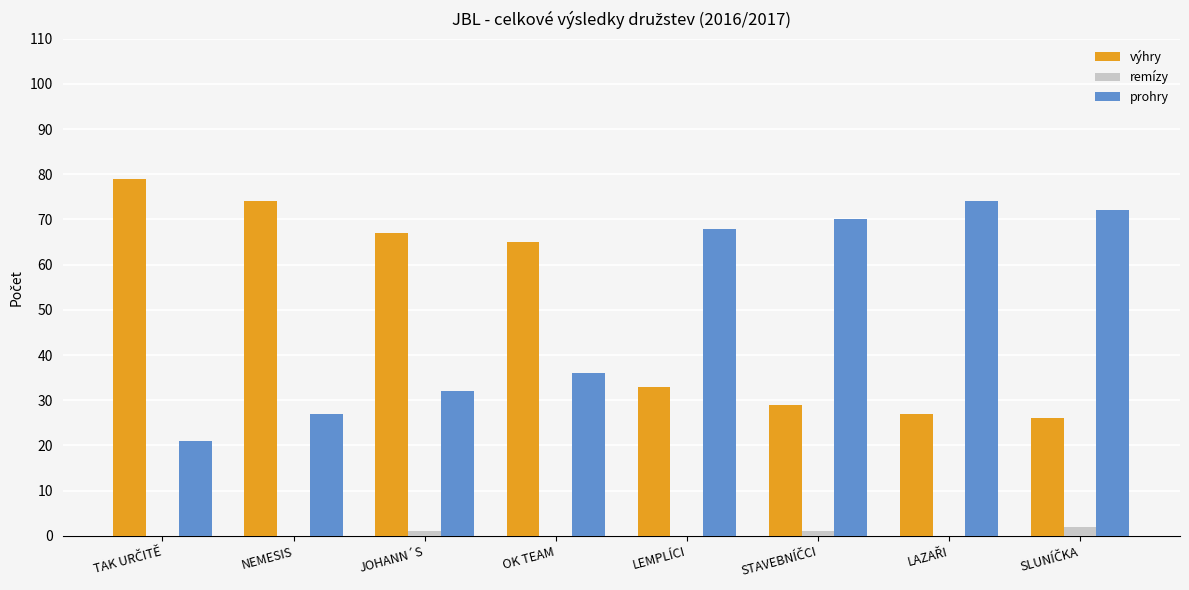

Reading left to right, extract all data points from this chart.

výhry: 79	74	67	65	33	29	27	26
remízy: 0	0	1	0	0	1	0	2
prohry: 21	27	32	36	68	70	74	72